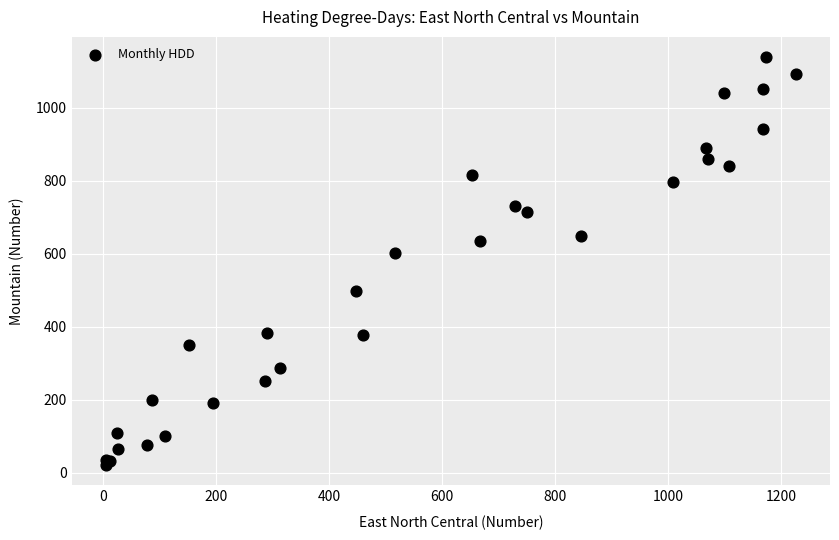

What Y value in the scatter plot is closest to 580?

603